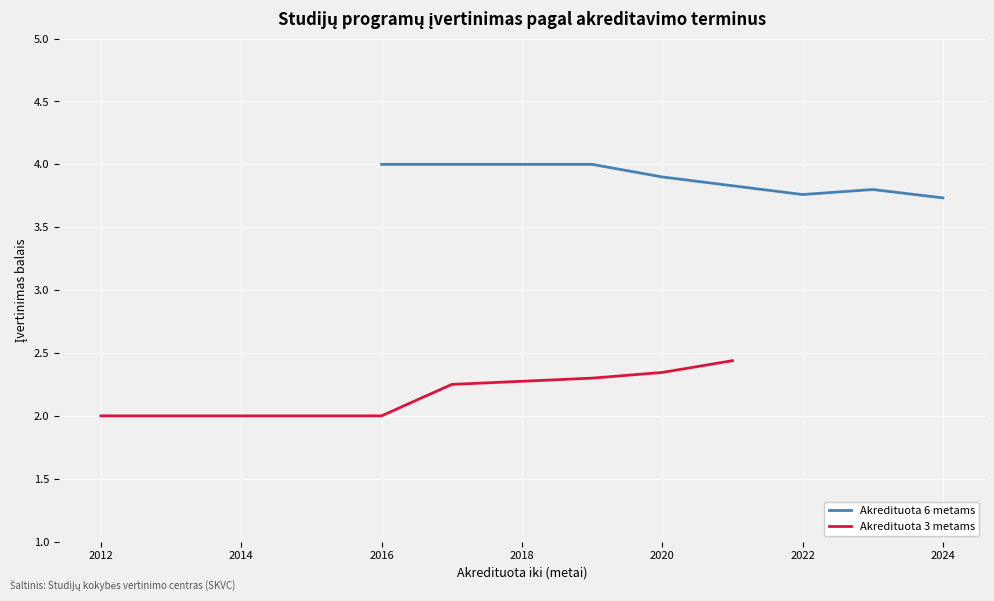

What is the minimum value for Akredituota 6 metams?

3.7